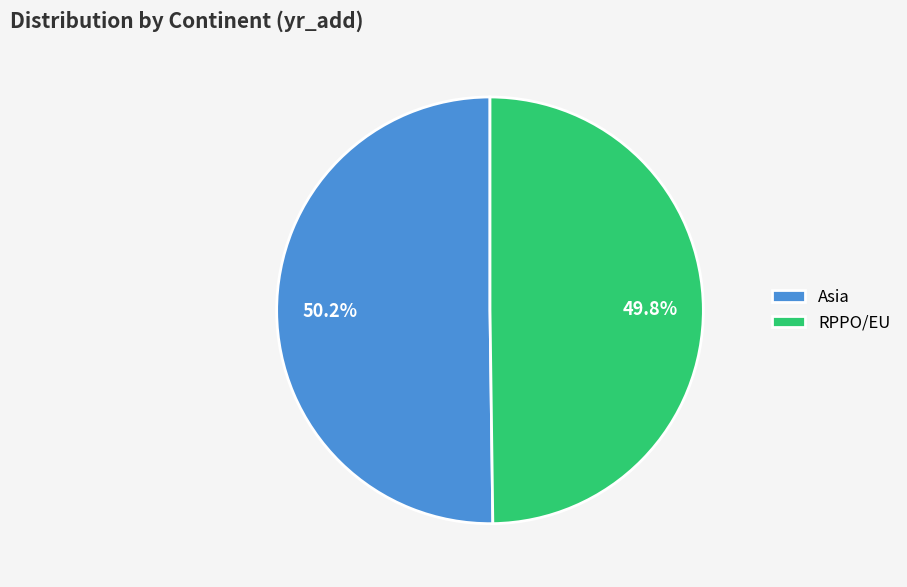

How many slices are in this pie chart?

2